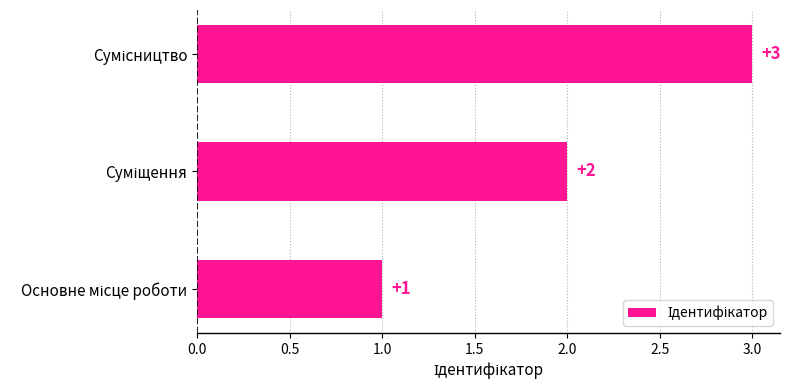

How many bars are there in total?

3